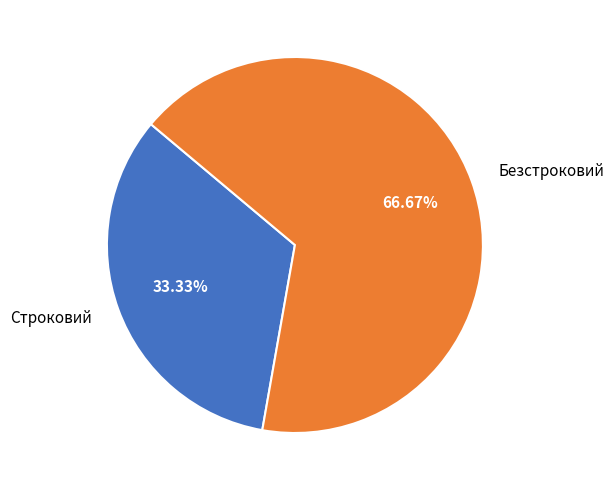

Approximately how many times larger is the value at Безстроковий compared to Строковий?

2.0